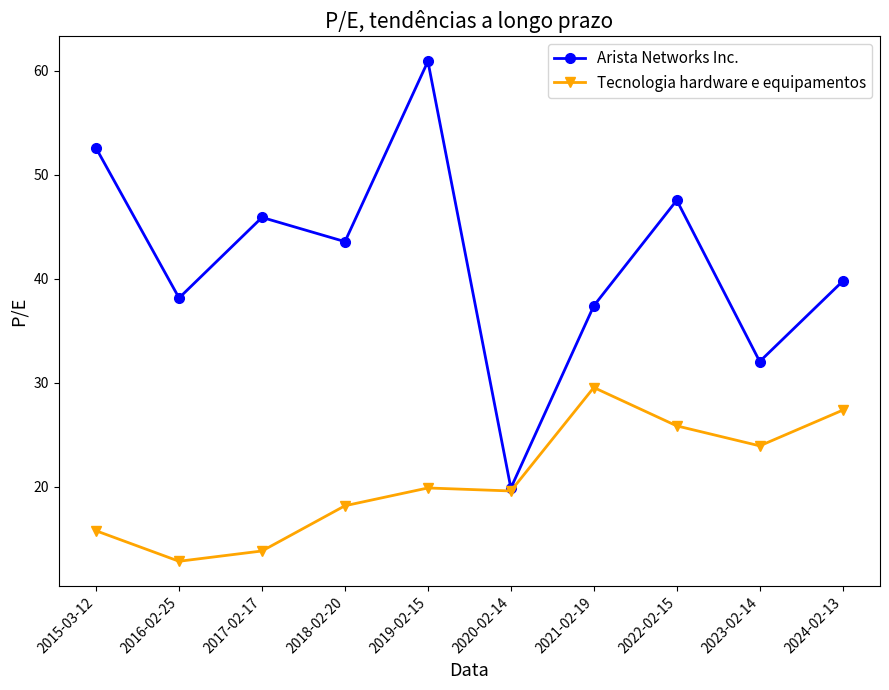

Where is Arista Networks Inc. nearest to the value 40?

2024-02-13